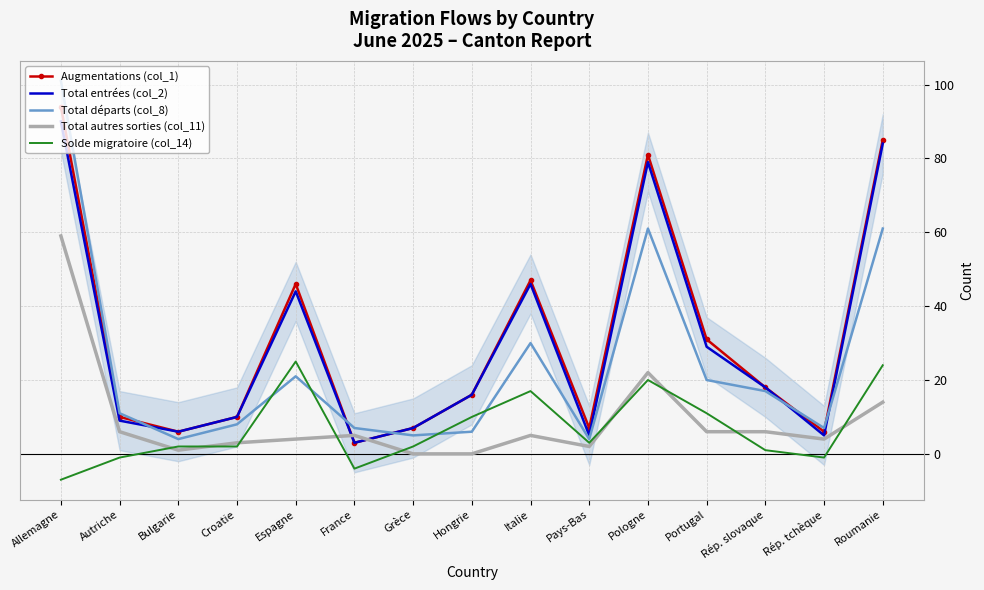

True or false: Total départs (col_8) and Augmentations (col_1) intersect in this chart.

True